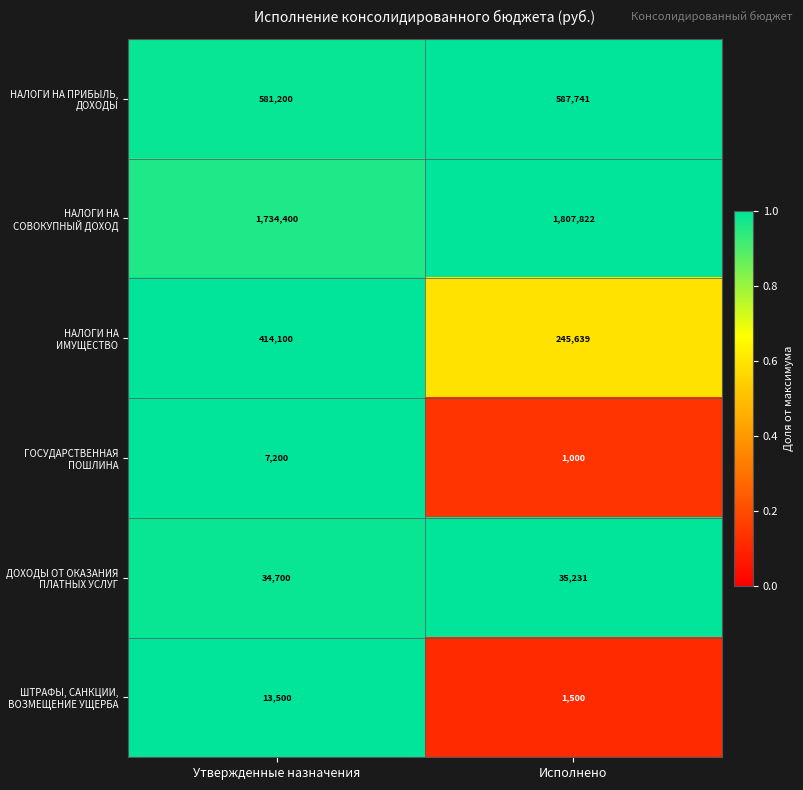

How many data points does each series have?

2